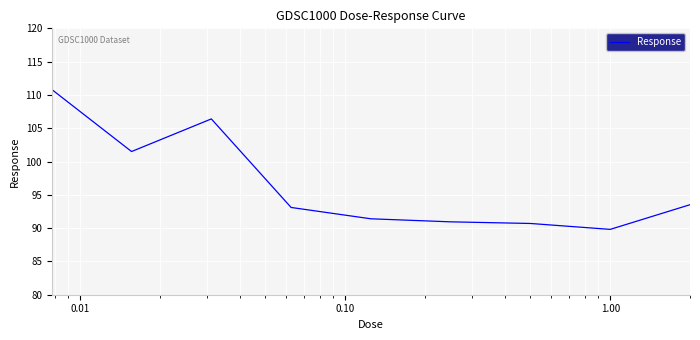

How many lines are shown in the chart?

1